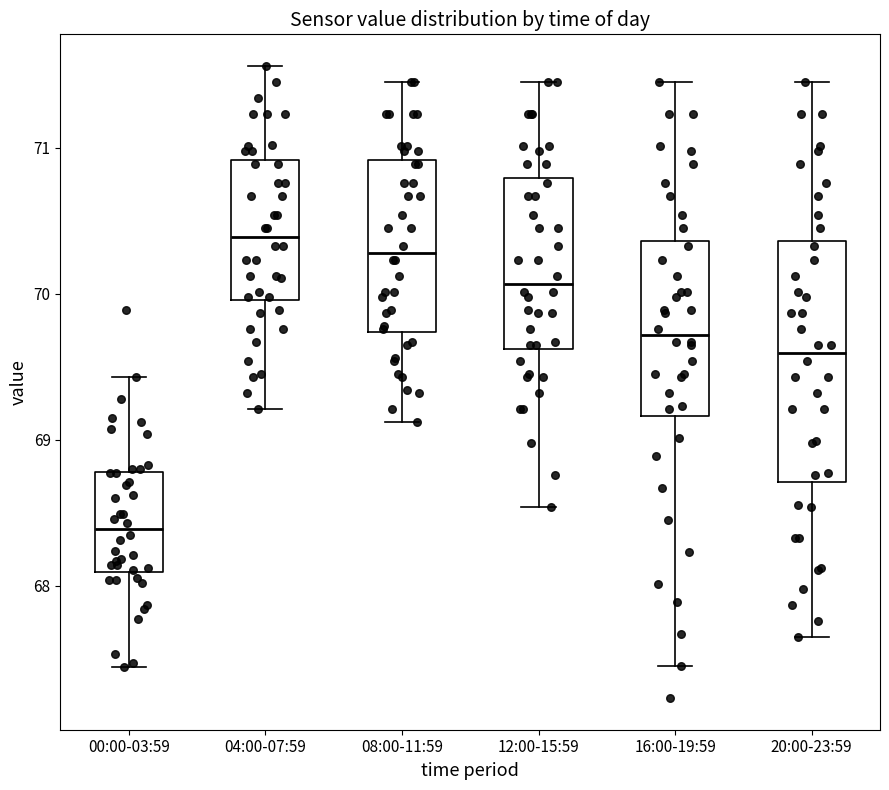

Reading left to right, read every box against the y-axis: the position of its median line, the range the box covers, and the ends of its whiskers. The values are not printed on the chart, so give them approximately, as read against the axis.

00:00-03:59: median 68.4, box 68.1 to 68.8, whiskers 67.4 to 69.4
04:00-07:59: median 70.4, box 70.0 to 70.9, whiskers 69.2 to 71.6
08:00-11:59: median 70.3, box 69.7 to 70.9, whiskers 69.1 to 71.5
12:00-15:59: median 70.1, box 69.6 to 70.8, whiskers 68.5 to 71.5
16:00-19:59: median 69.7, box 69.2 to 70.4, whiskers 67.5 to 71.5
20:00-23:59: median 69.6, box 68.7 to 70.4, whiskers 67.7 to 71.5